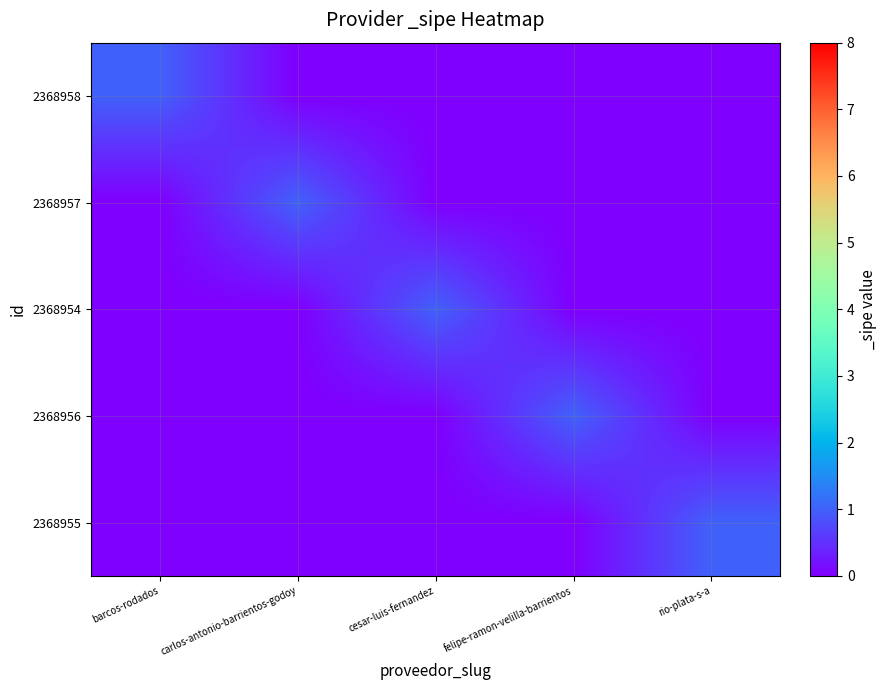

Which series has the largest total across all categories?

2368958